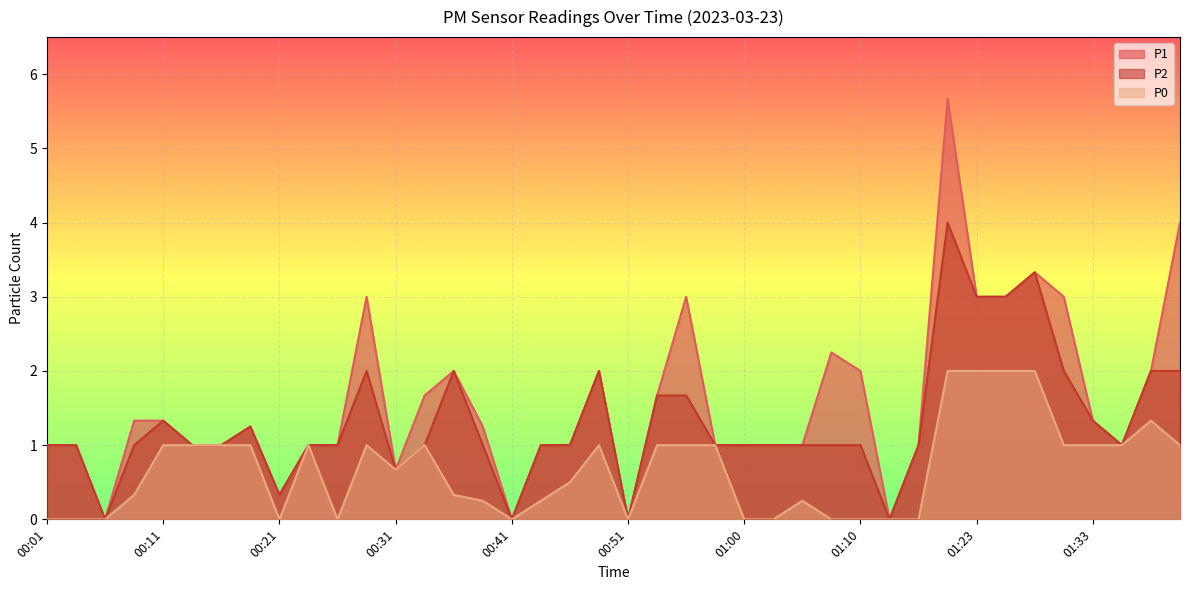

The value of P2 at 00:21 is 0.3. True or false?

True